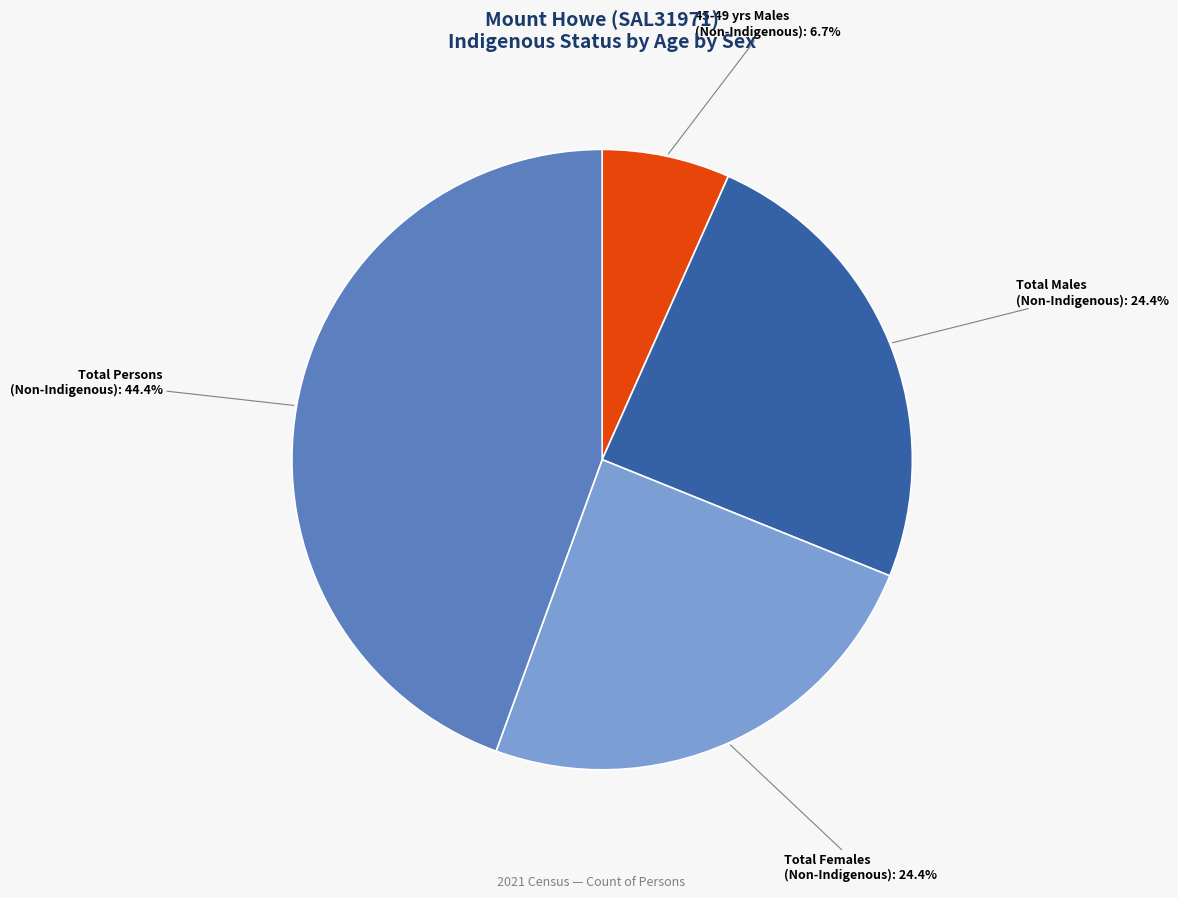

Is there a majority slice in this chart?

No